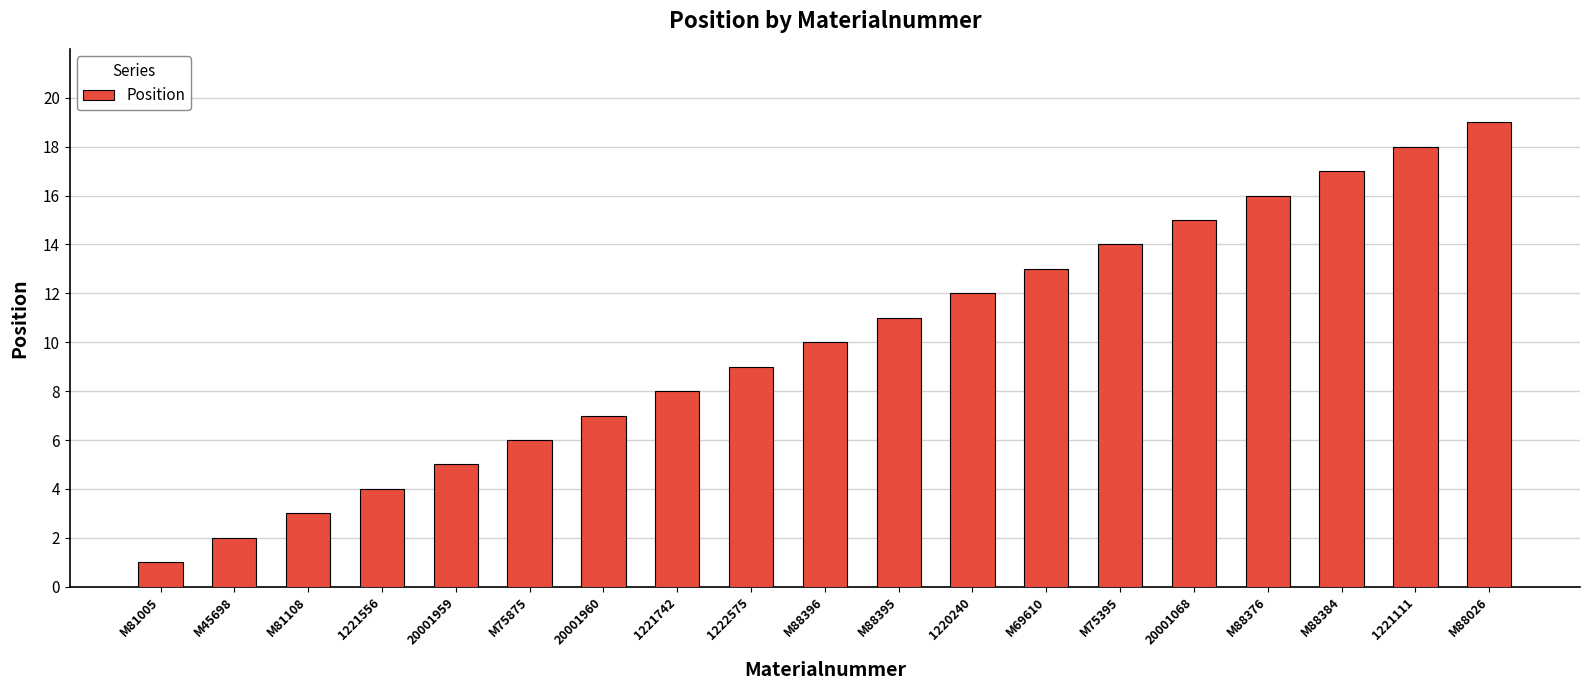

Approximately how many times larger is the value at M45698 compared to 1221111?

0.1